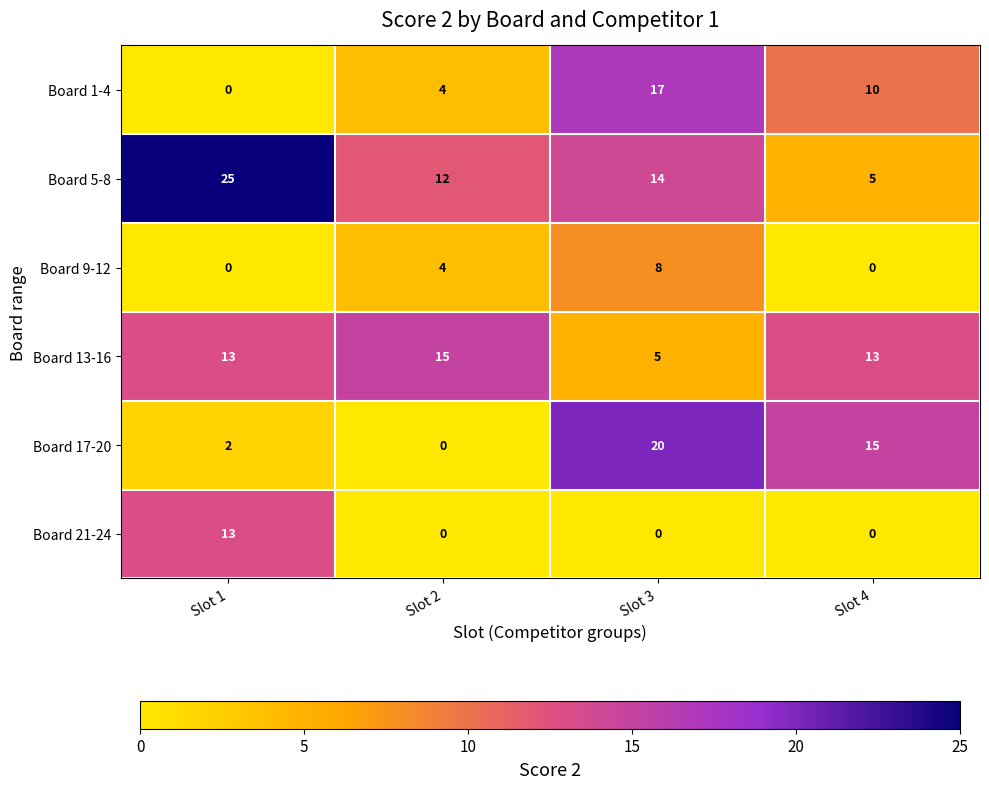

What is the maximum value shown in the chart?

25